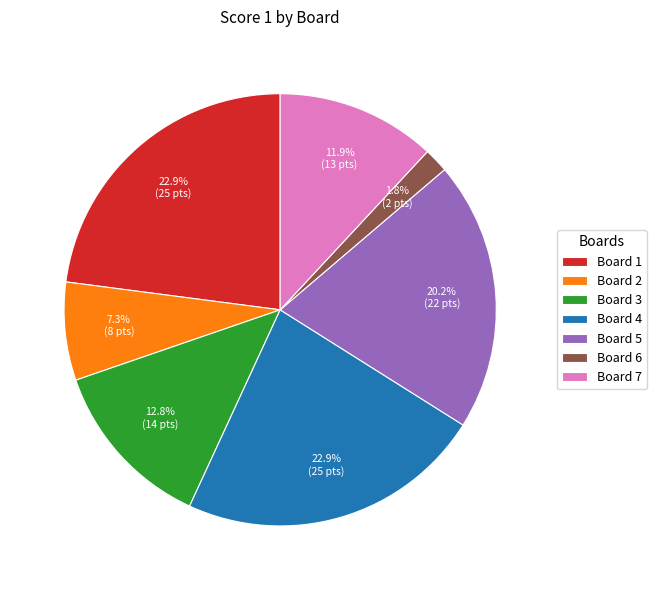

What is the smallest slice in the pie chart?

Board 6